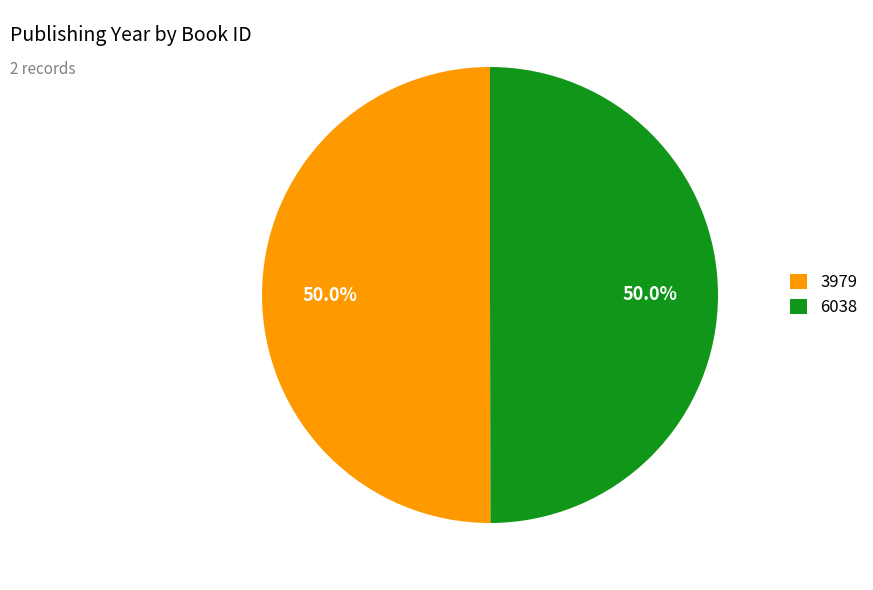

What percentage is the 3979 slice, to the nearest percent?

50%